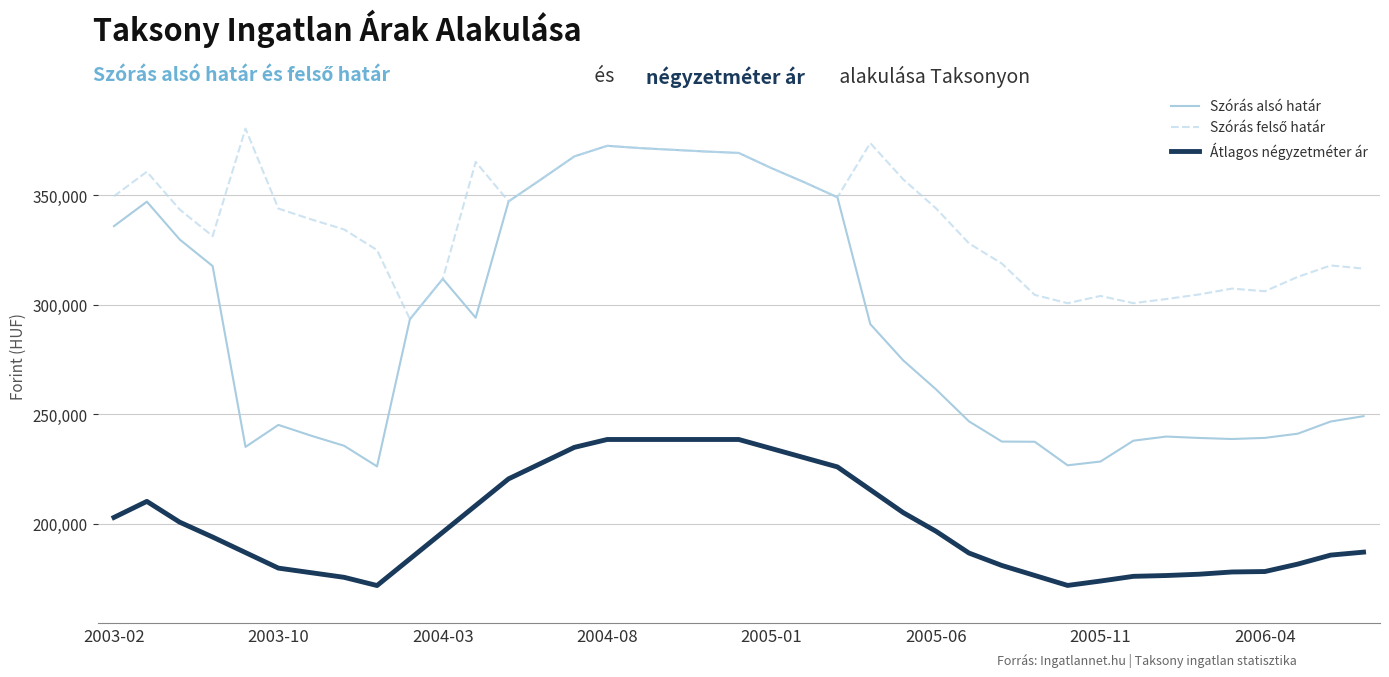

What is the smallest value displayed?

171752